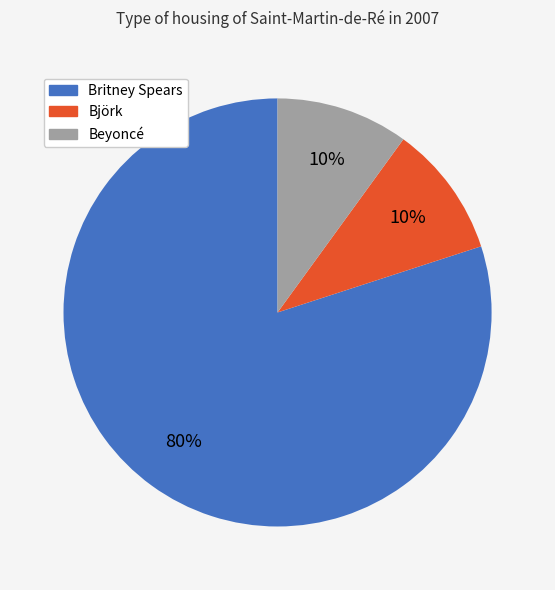

True or false: Britney Spears accounts for 91% of the total.

False